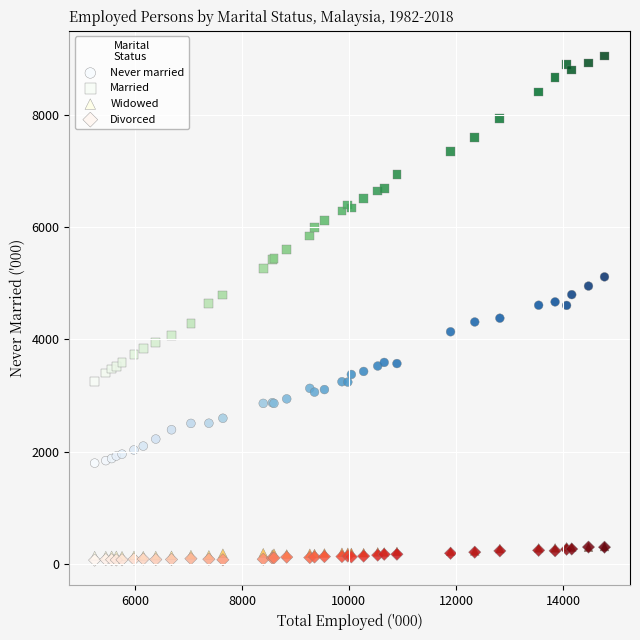

What are all the series names shown in the legend?

Never married, Married, Widowed, Divorced